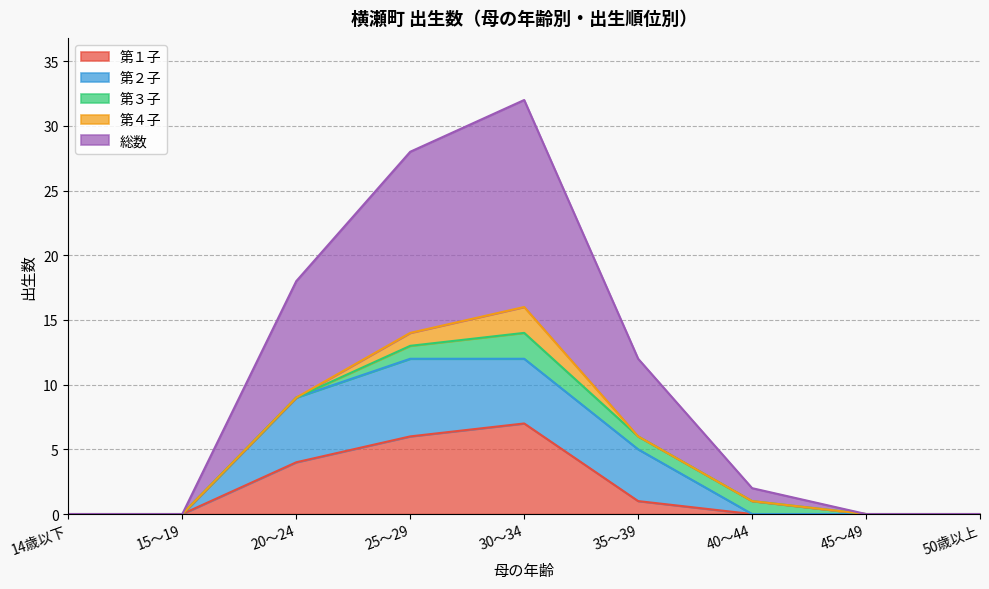

True or false: 総数 and 第４子 cross at least once.

False